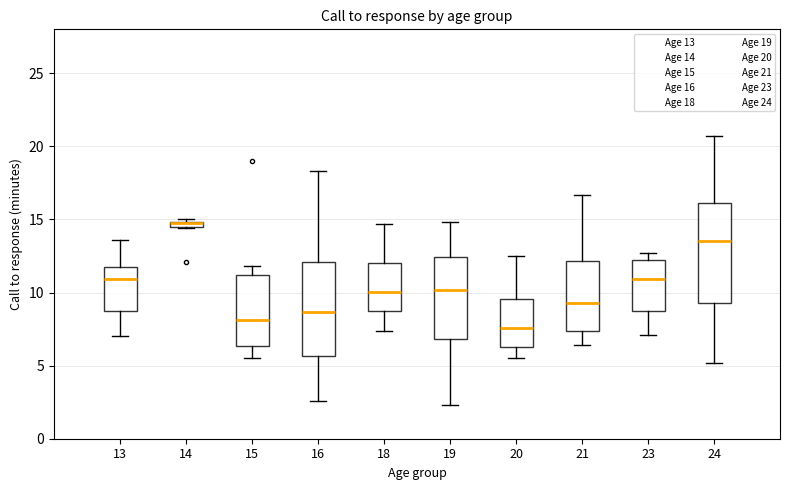

Where is the lower edge of the box at x = 15 on the y-axis? The values are not printed on the chart, so give them approximately, as read against the axis.

6.5